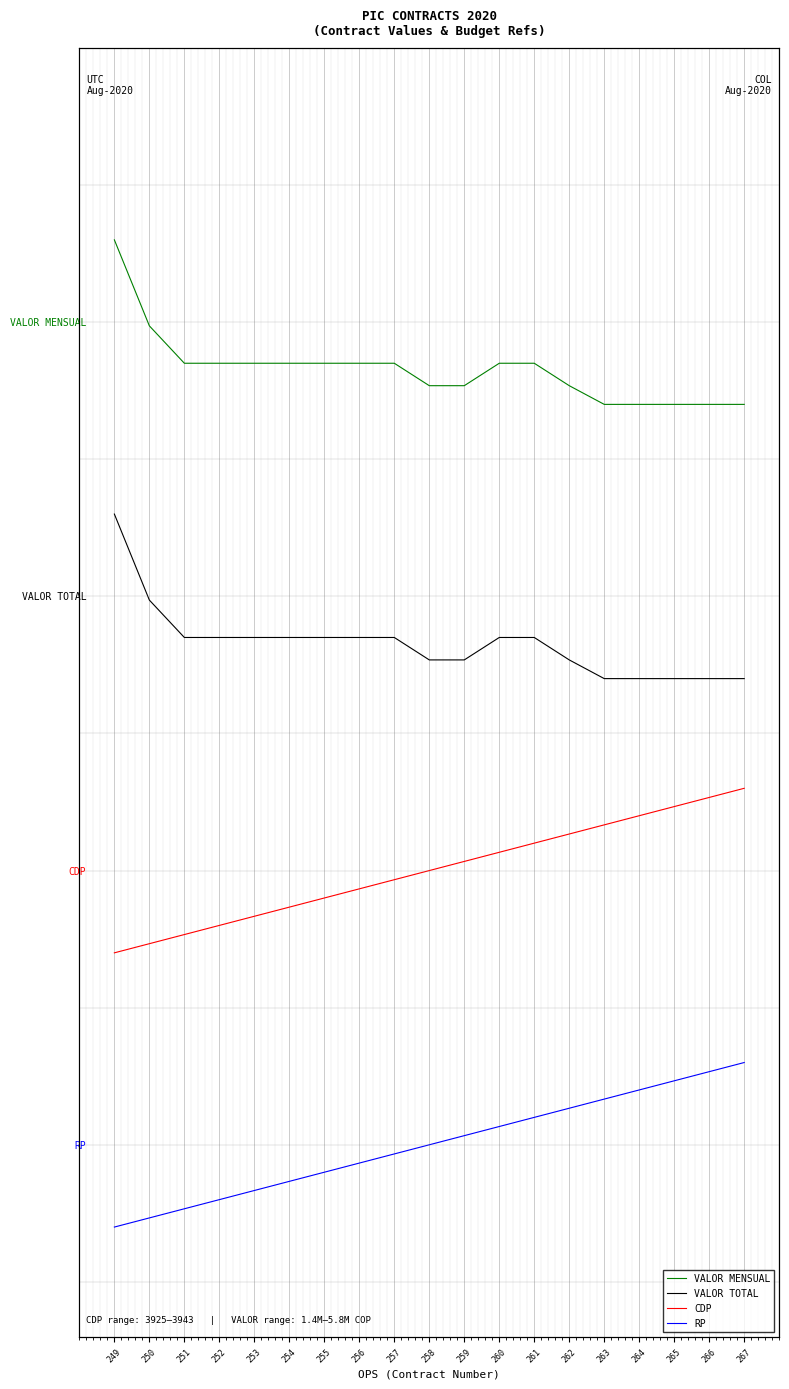

How many lines are shown in the chart?

4